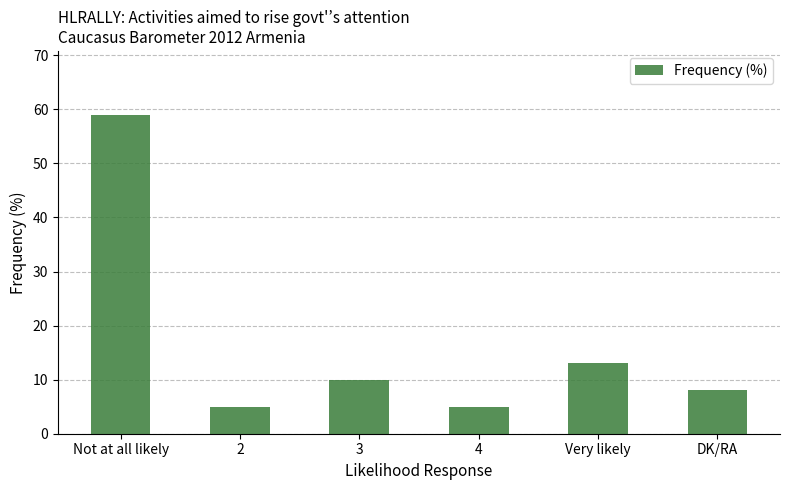

What is the label of the 6th bar from the right?

Not at all likely